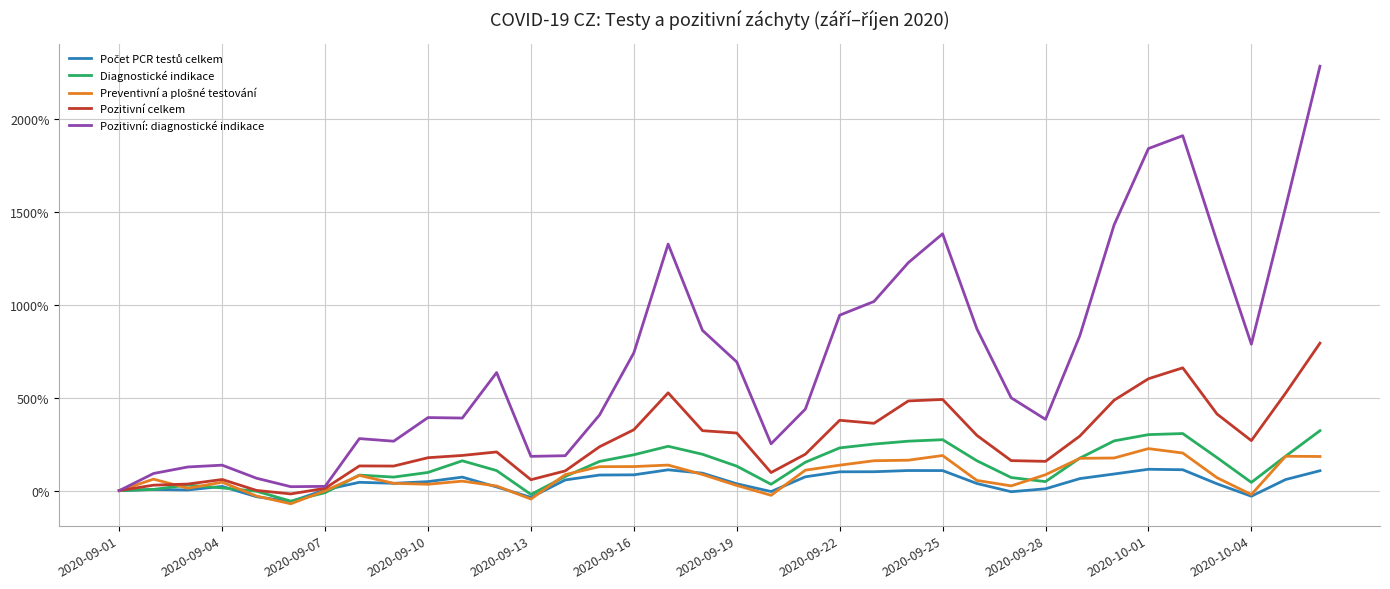

Which series has the largest total across all categories?

Pozitivní: diagnostické indikace